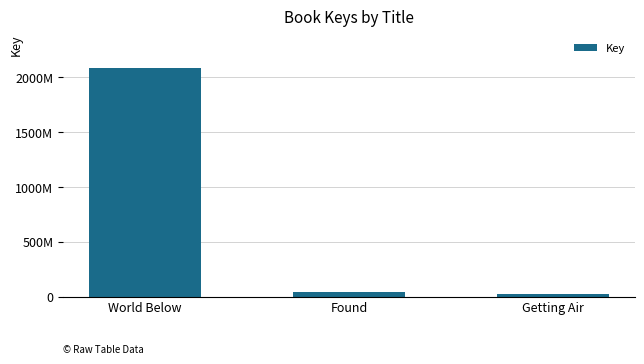

Rank the categories by value from lowest to highest.

Getting Air, Found, World Below